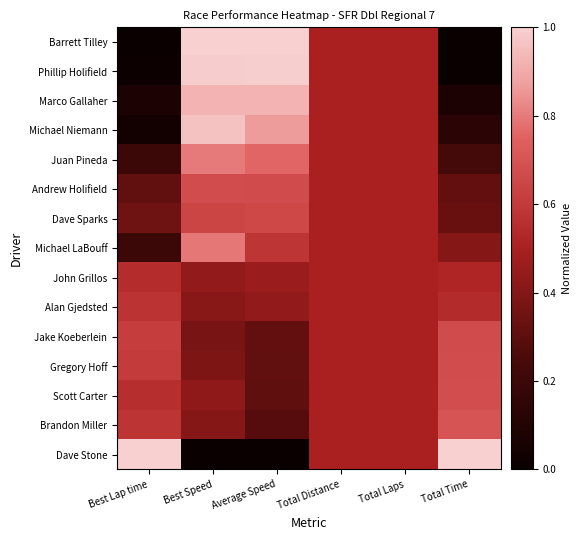

Which has a higher value, Total Distance or Average Speed?

Average Speed